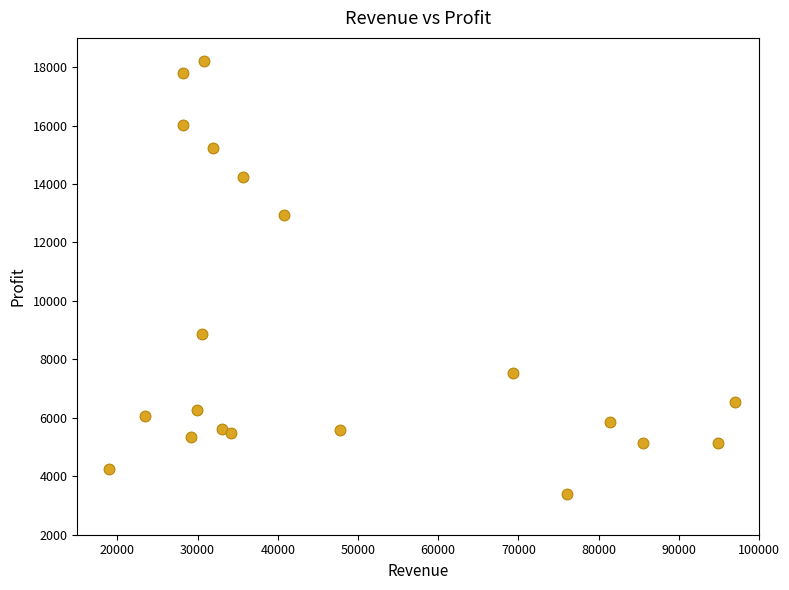

What Y value in the scatter plot is closest to 10800?

8852.6